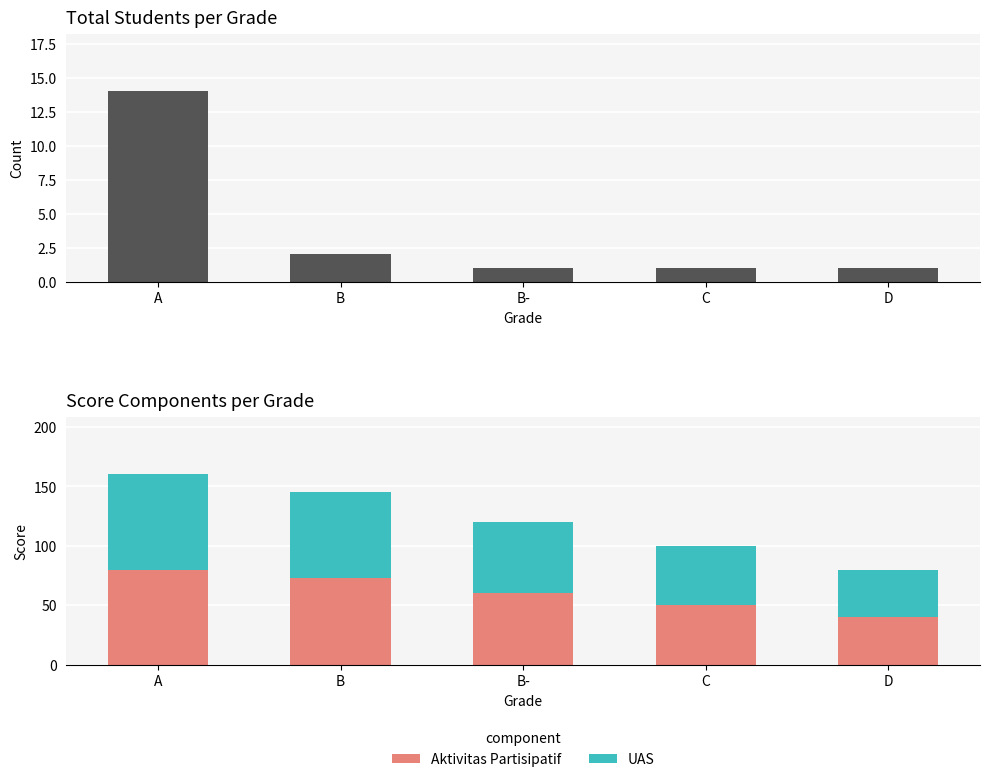

Which series has the largest total across all categories?

Aktivitas Partisipatif